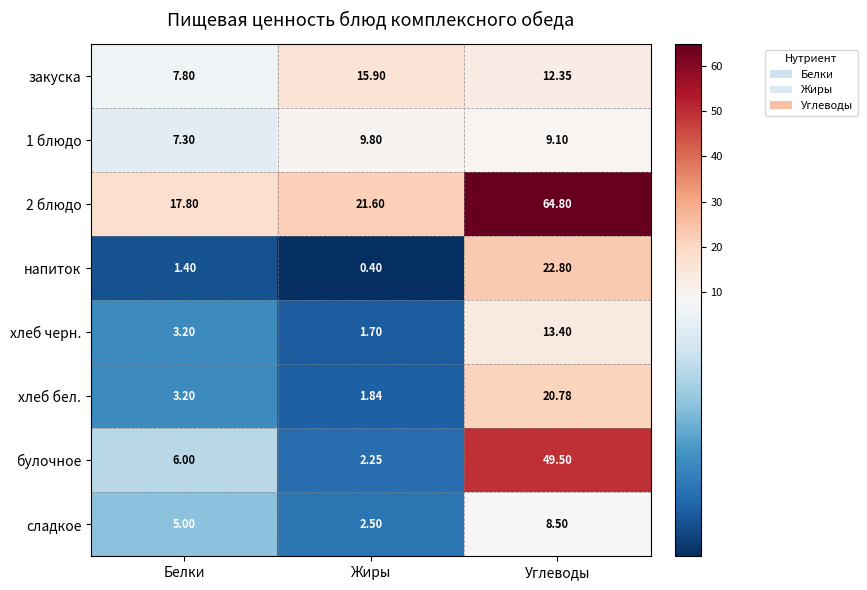

At Жиры, list the series in order from largest to smallest.

2 блюдо, закуска, 1 блюдо, сладкое, булочное, хлеб бел., хлеб черн., напиток